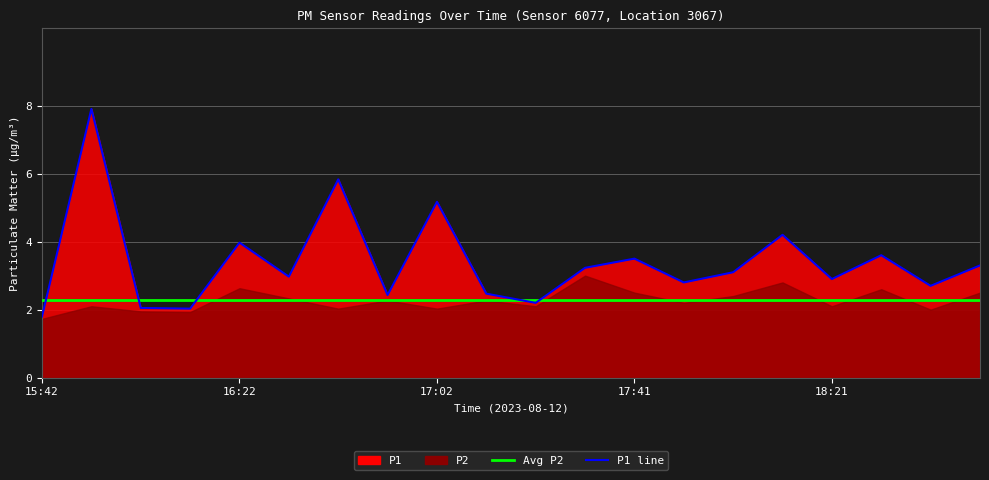

How many lines are shown in the chart?

2